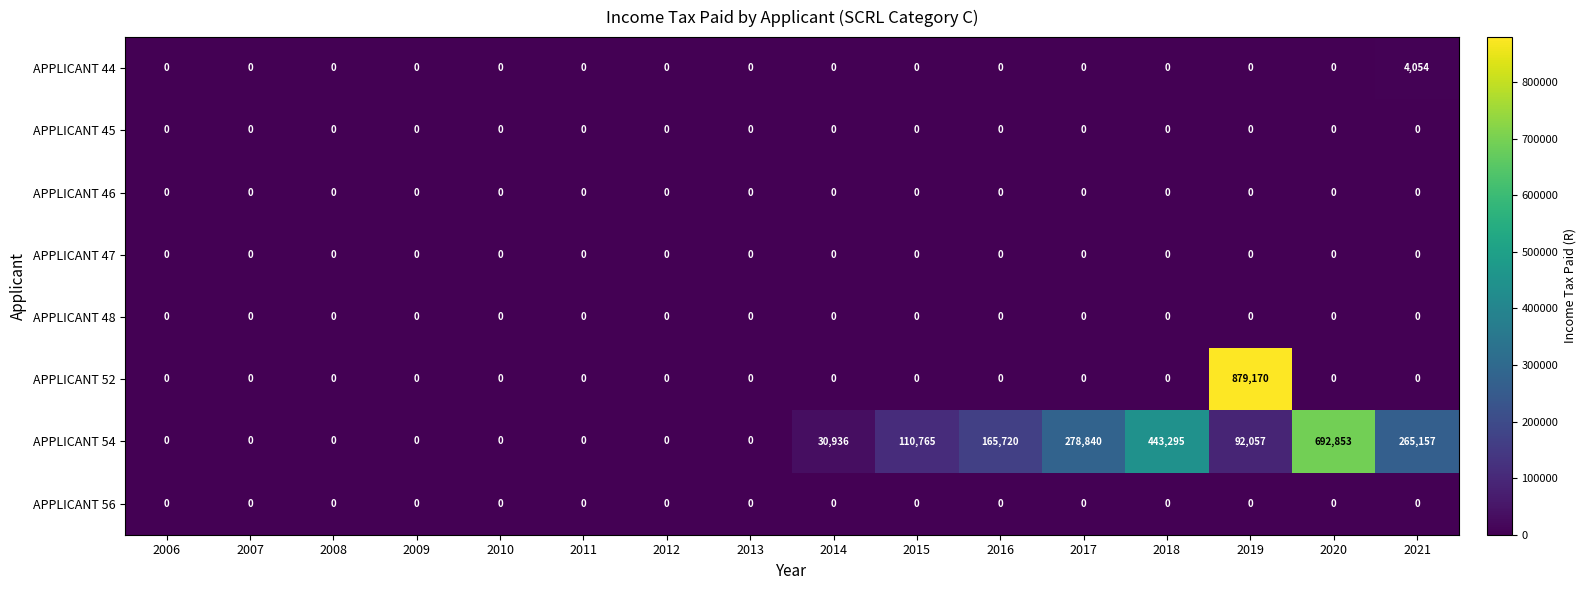

True or false: APPLICANT 52 has a value of 273225 at 2013.

False